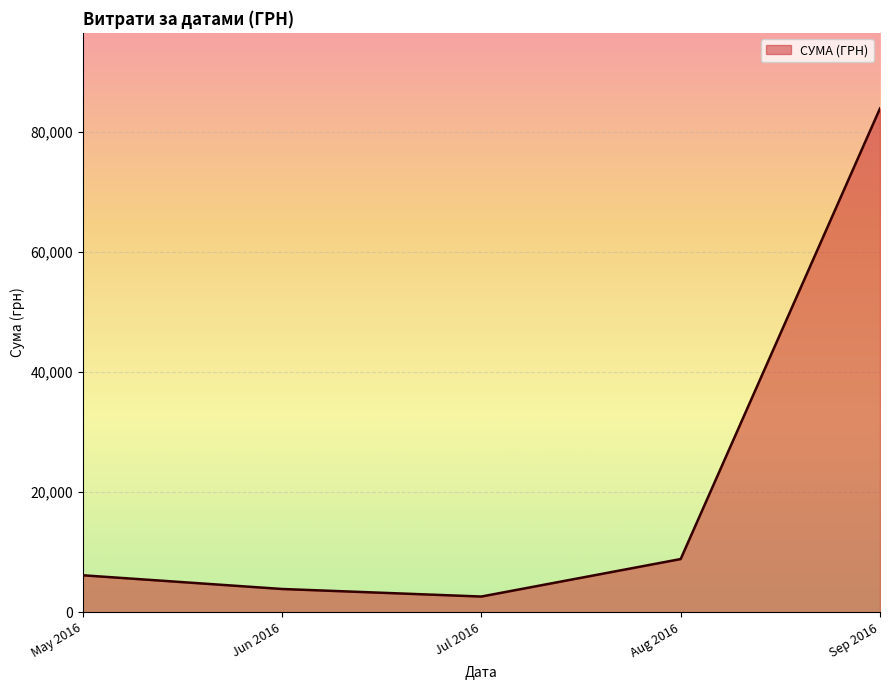

Is it true that the value at Jun 2016 is 3879.0?

True